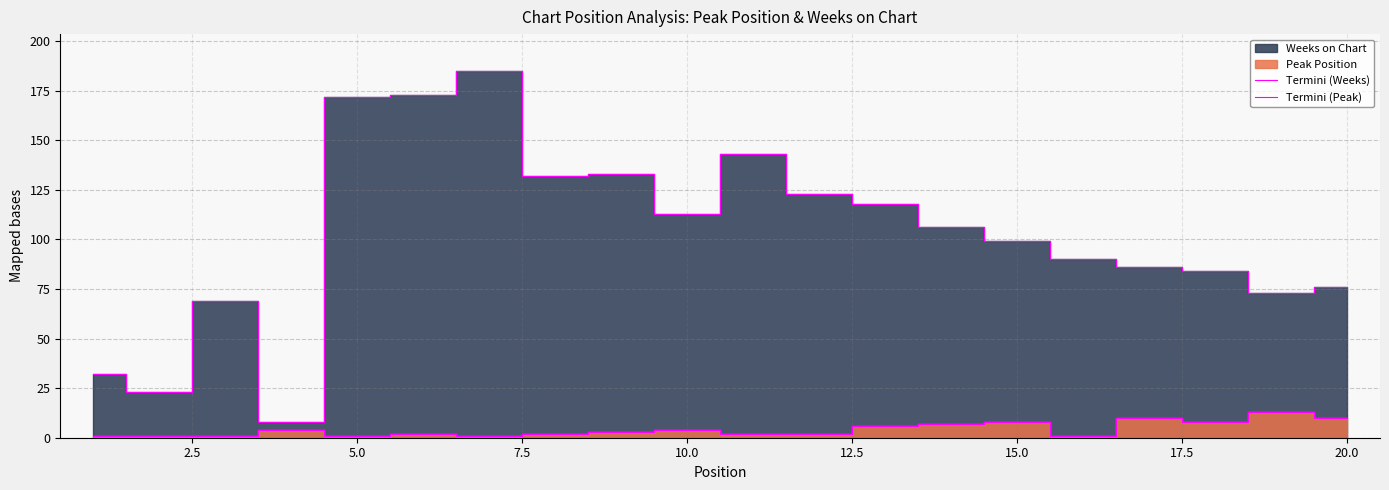

Which series has the largest total across all categories?

Termini (Weeks)